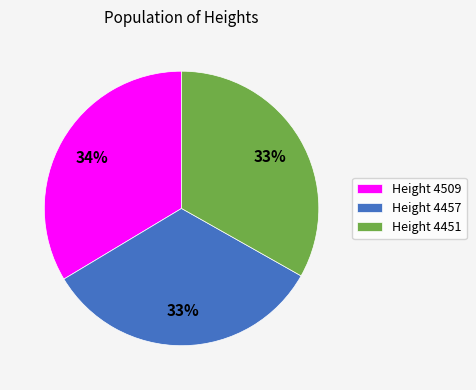

True or false: Height 4451 accounts for 45% of the total.

False